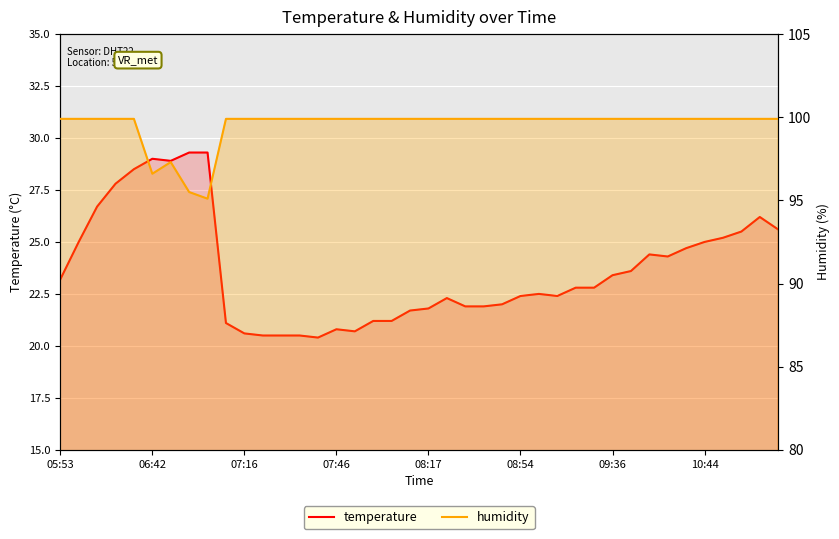

Between 32 and 34, which series saw the biggest shift?

temperature